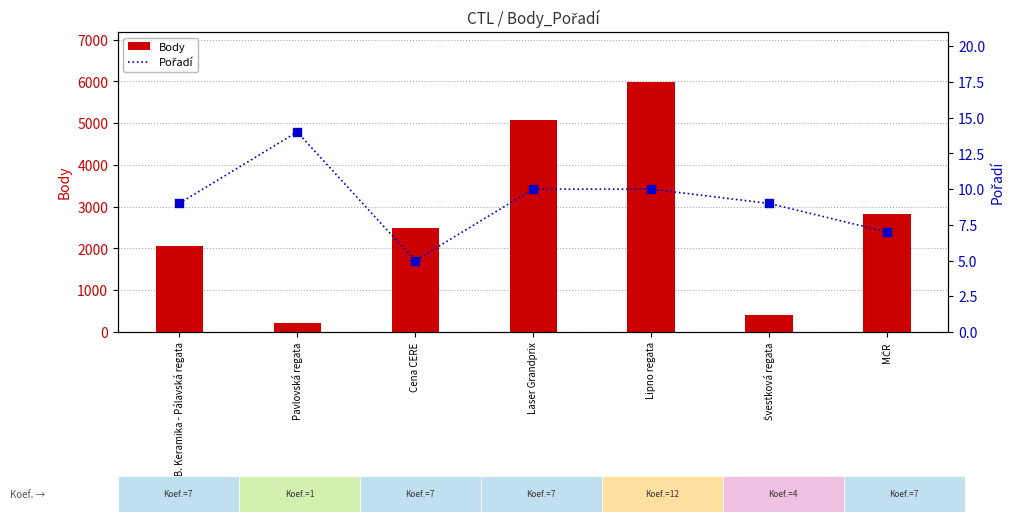

At how many categories does at least one series exceed 2807?

3